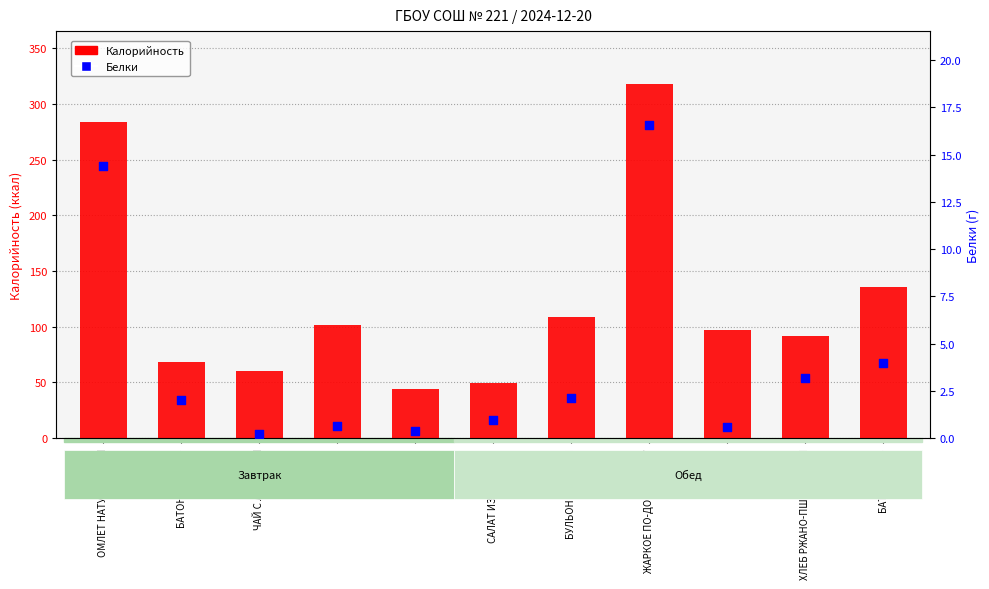

At how many categories does at least one series exceed 122?

3